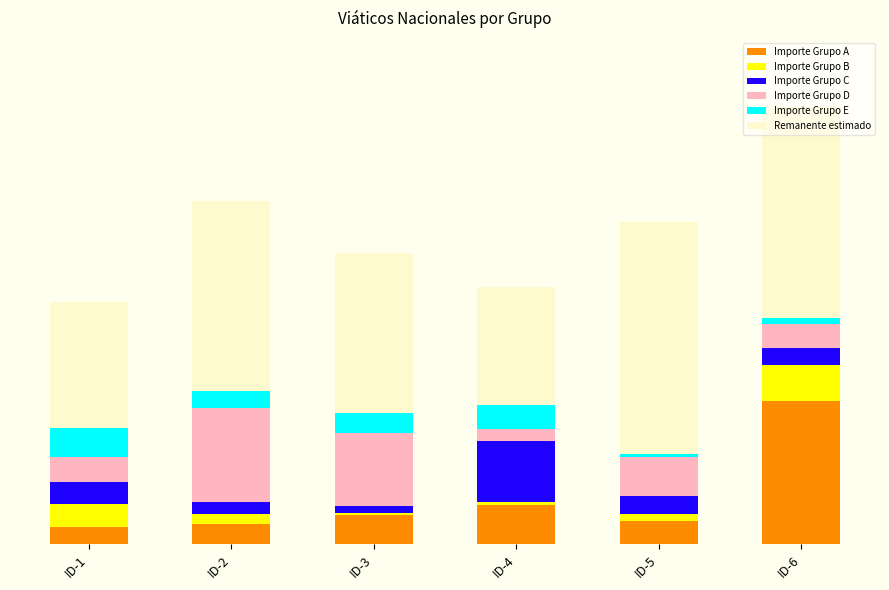

Are the bars horizontal?

No